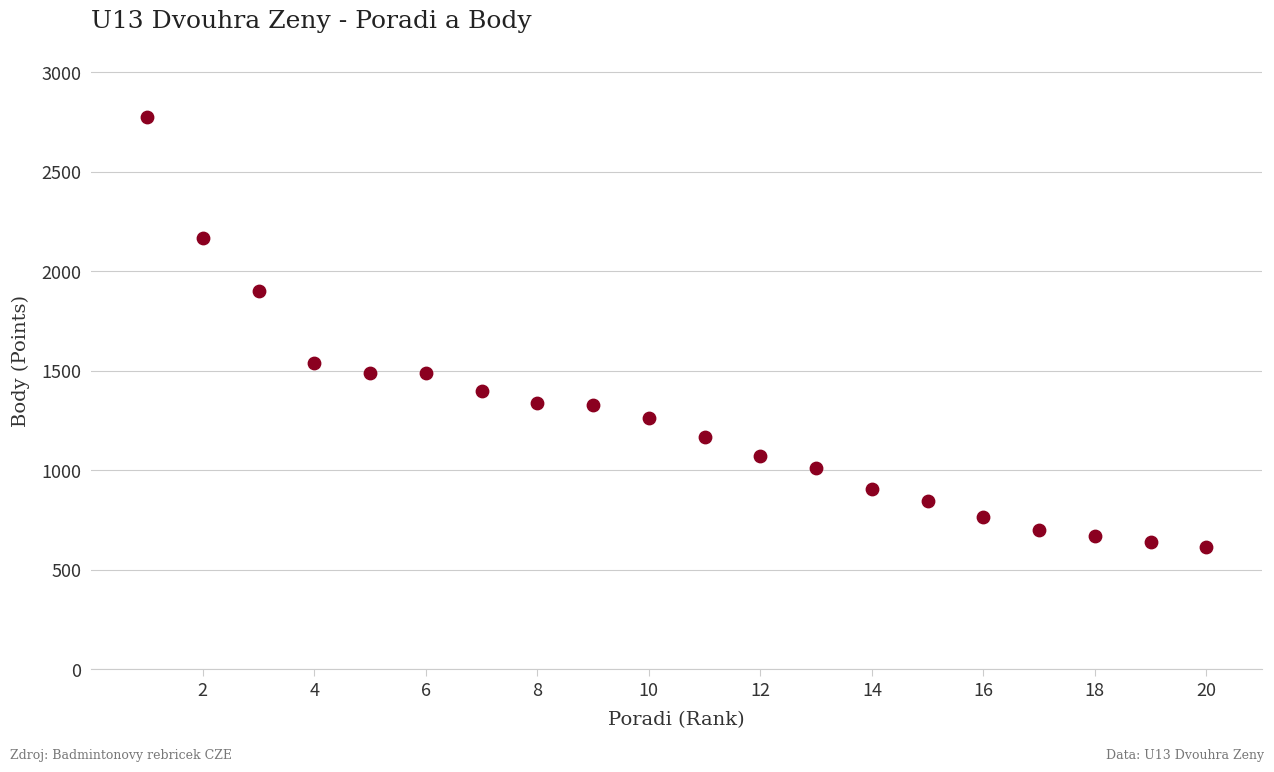

What Y value in the scatter plot is closest to 1696?

1541